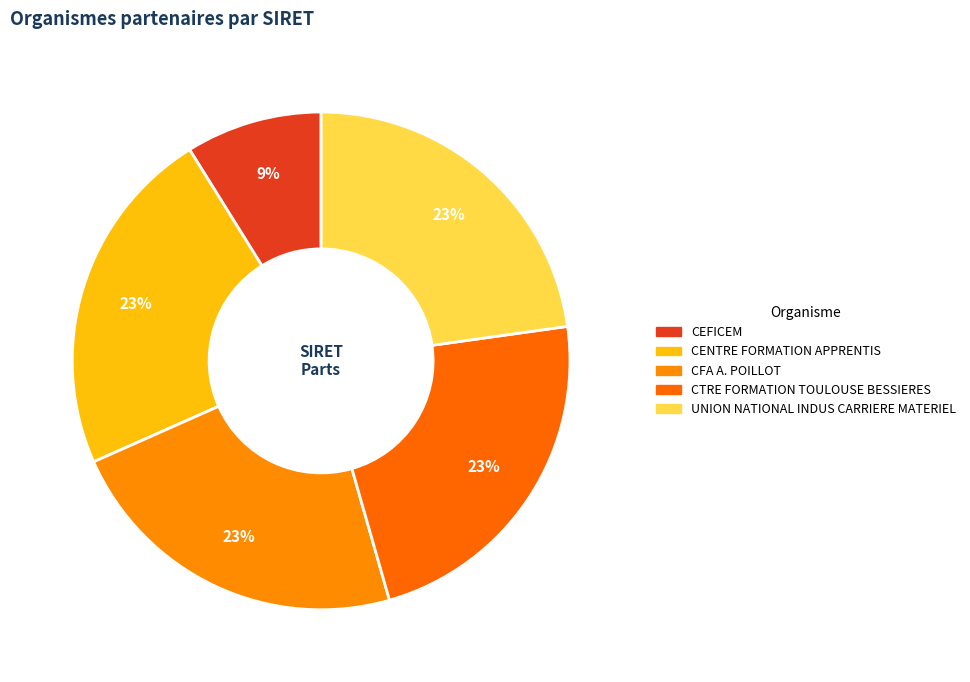

How many segments does this pie chart have?

5